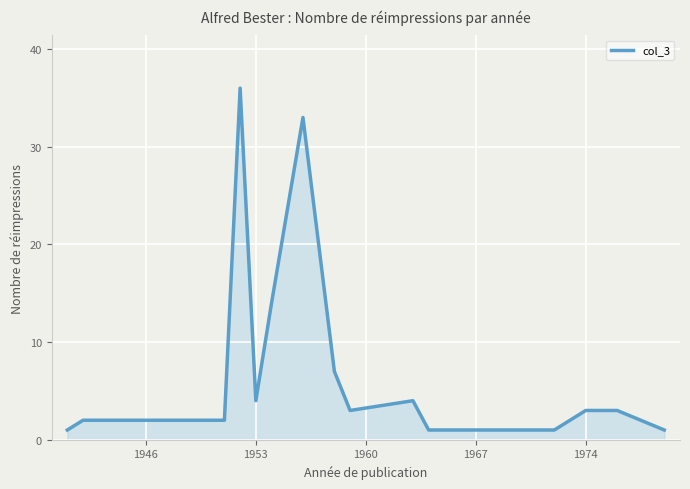

What is the difference between the maximum and minimum values?

35